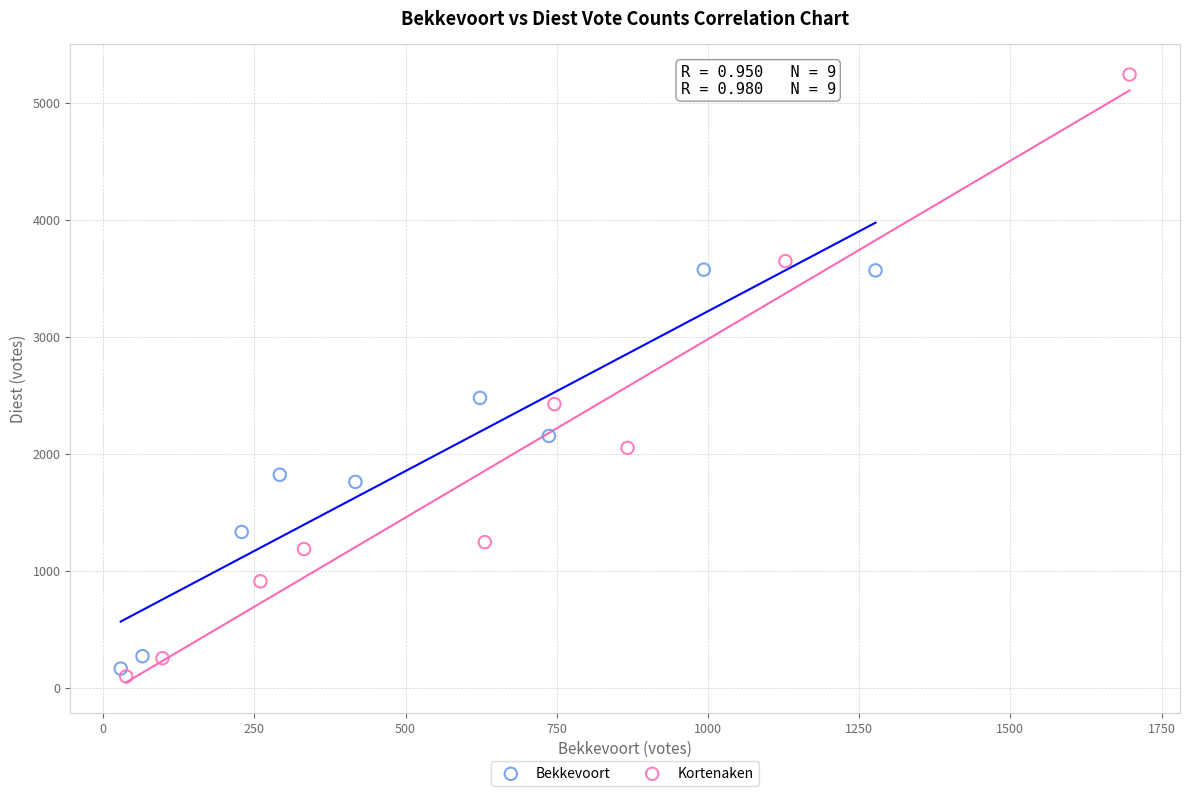

Which series has the largest Y range (max minus min)?

Kortenaken